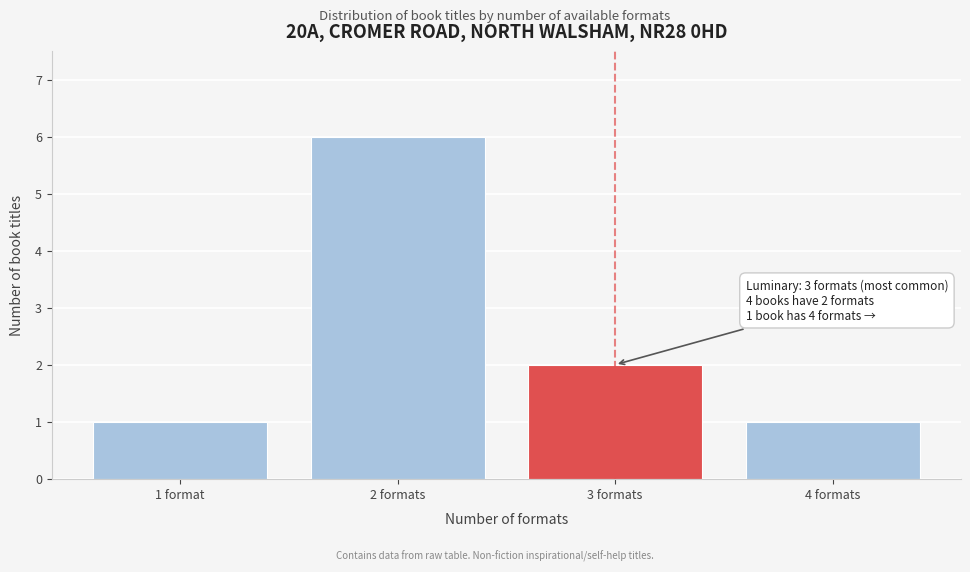

Reading left to right, transcribe all the data shown in this chart.

1 format=1	2 formats=6	3 formats=2	4 formats=1